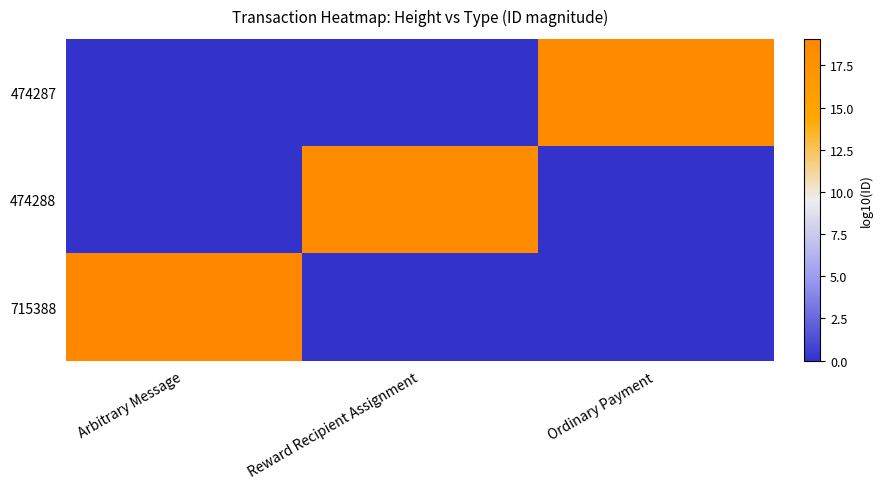

How many data points does each series have?

3